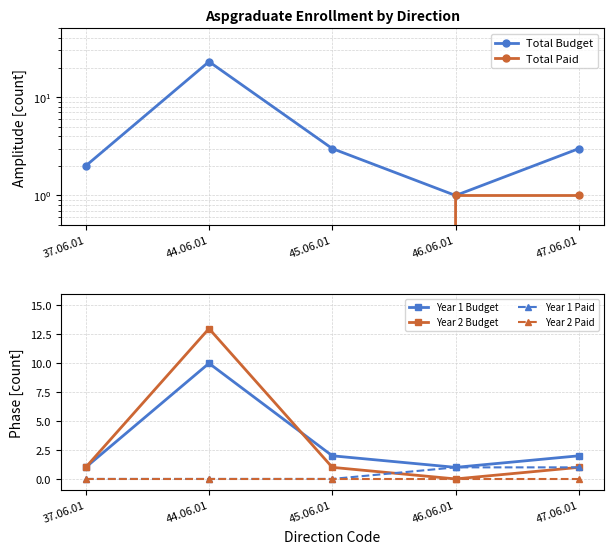

Is this an area chart (filled region under the line)?

No